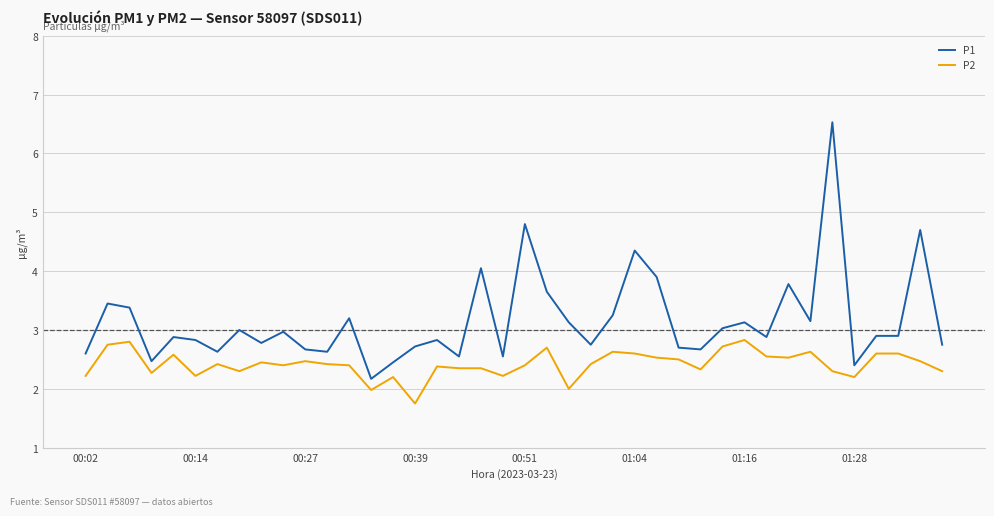

Which series has the largest range (max minus min)?

P1